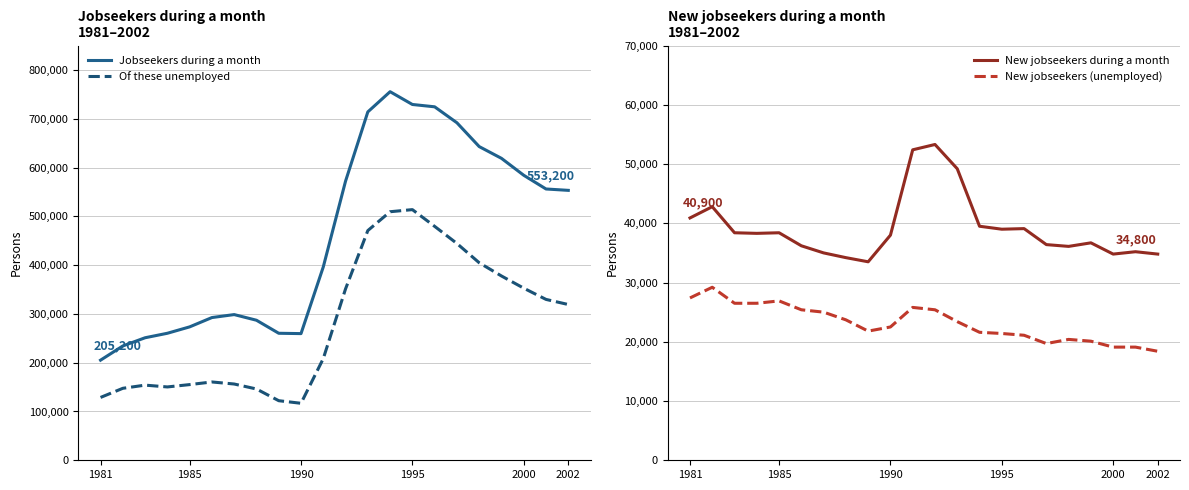

What is the highest value of the Of these unemployed series?

513700